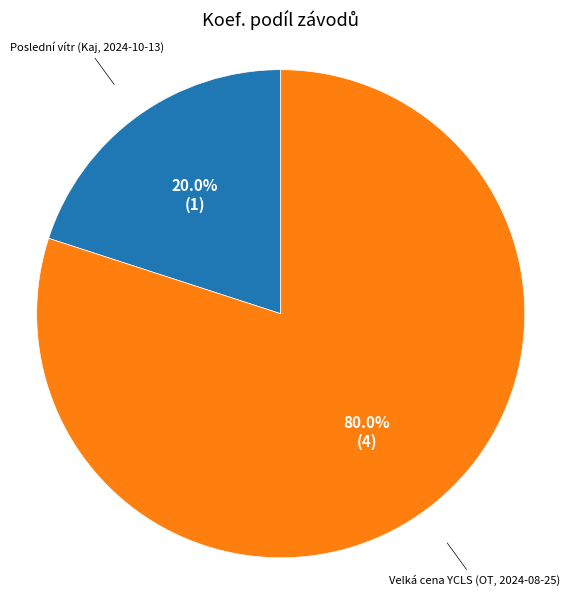

What percentage is NOT represented by Poslední vítr (Kaj, 2024-10-13)?

80.0%